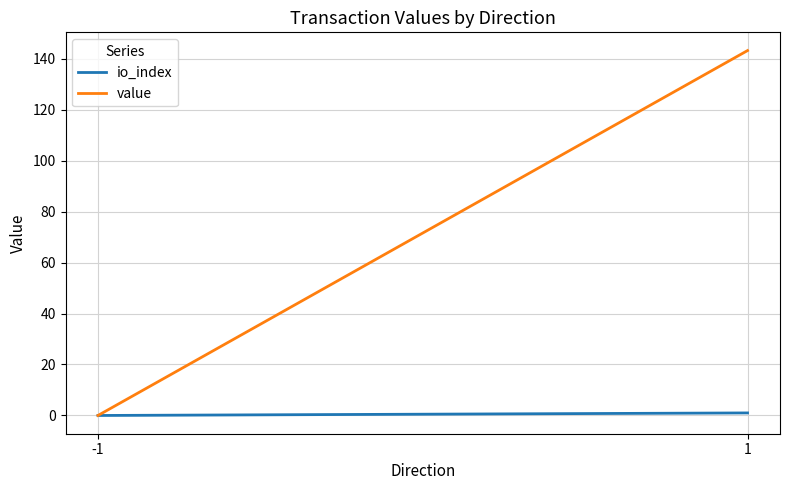

At which category is the sum across all series the highest?

1